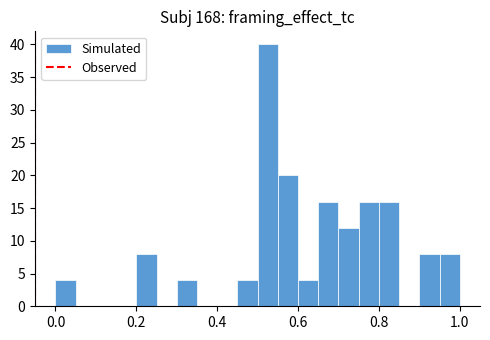

Read against the x-axis, roughly where is the centre of the tallest bar?

0.52